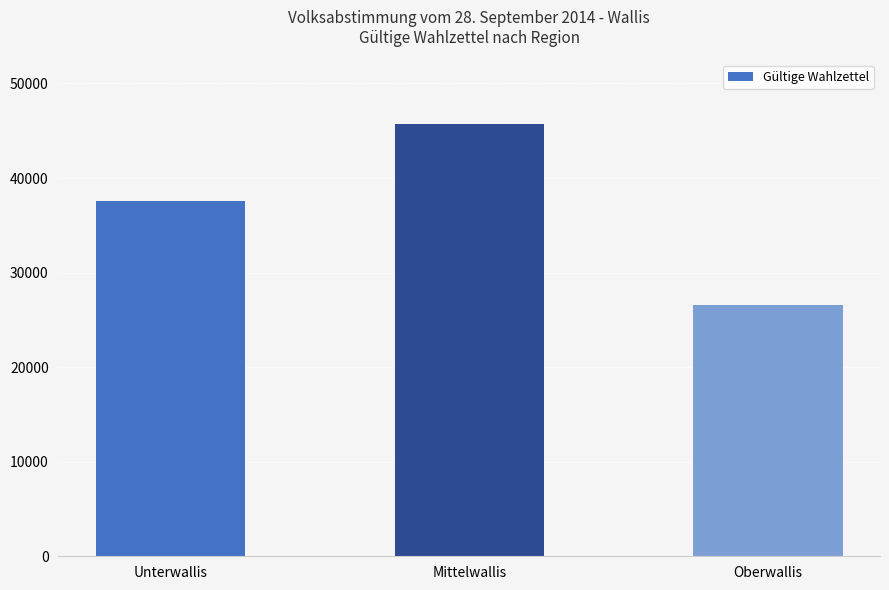

Is it true that the value at Mittelwallis is 45701?

True